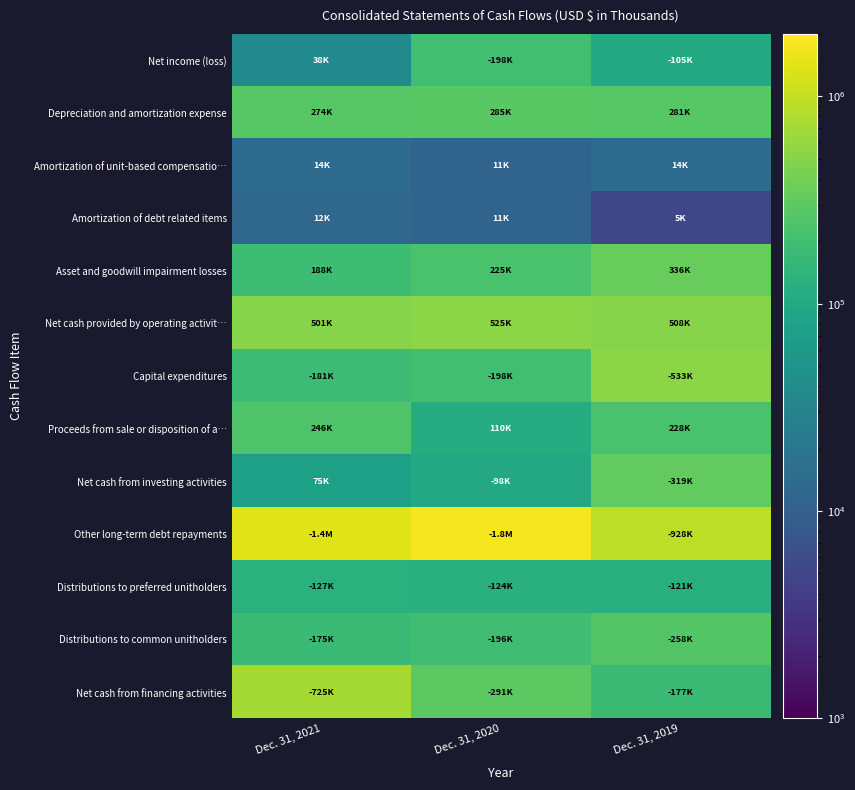

How many categories are shown in the chart?

3